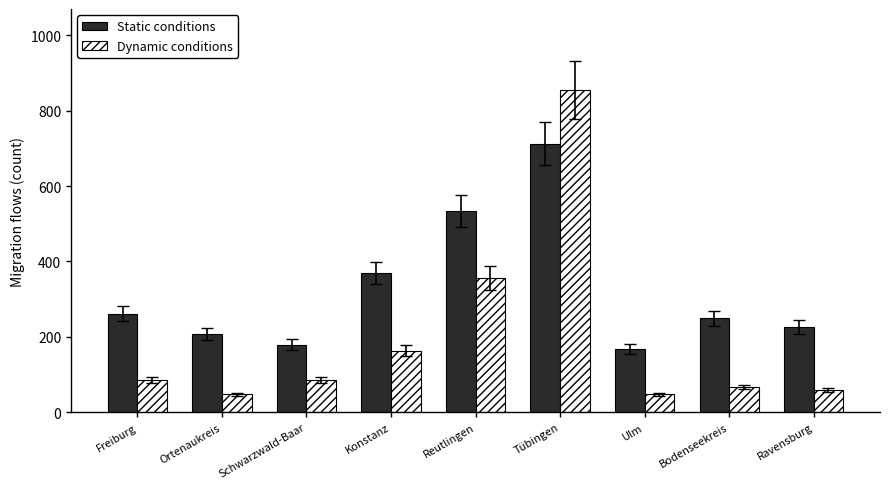

What is the value of the Dynamic conditions bar at the 4th from the left?

163